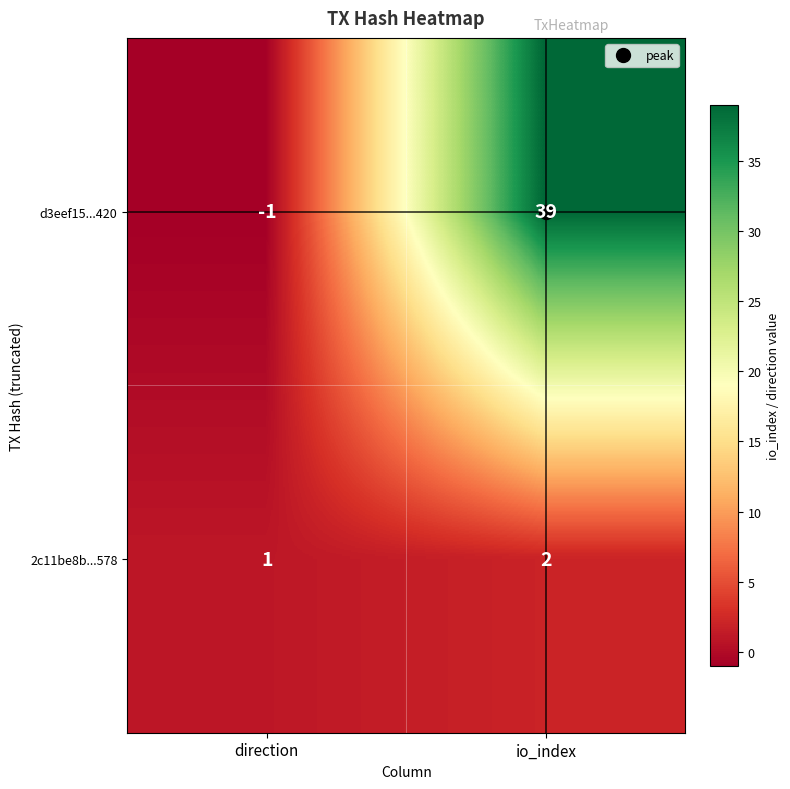

Read the d3eef15...420 value at io_index.

39